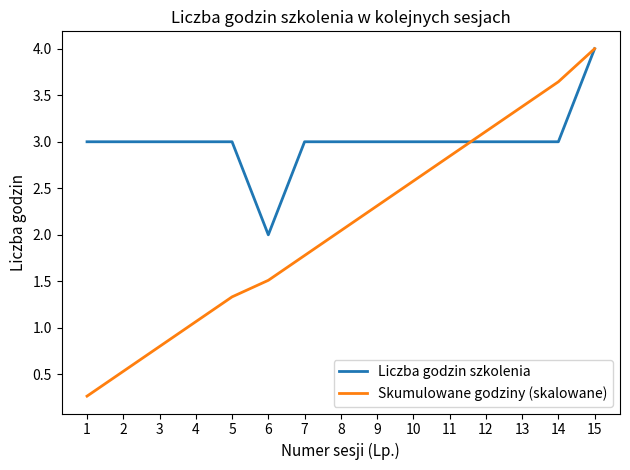

Is the value of Skumulowane godziny (skalowane) at 1 greater than the value of Liczba godzin szkolenia at 9?

No